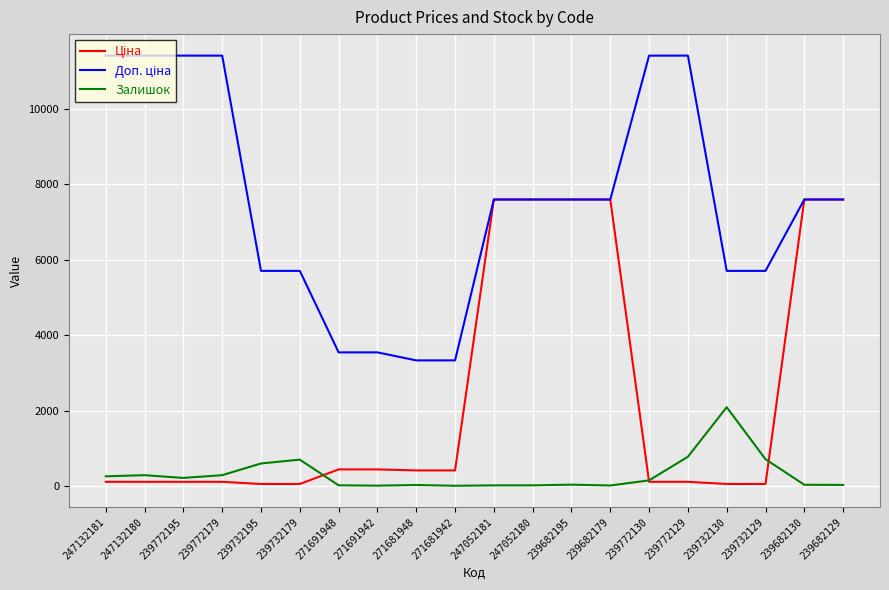

Does the chart display data point markers on the line(s)?

No